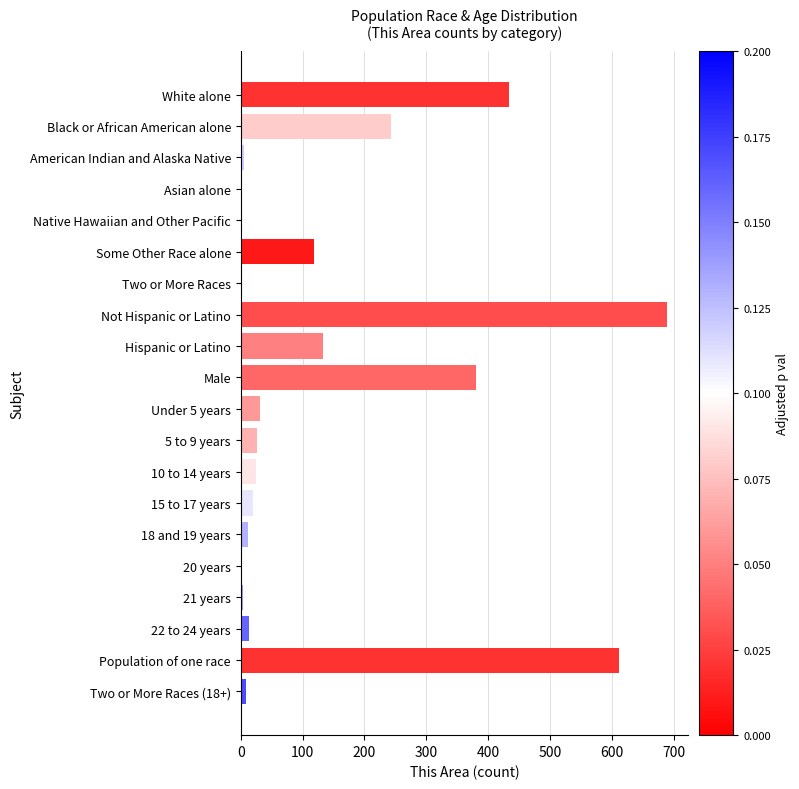

What is the sum of all values?

2775